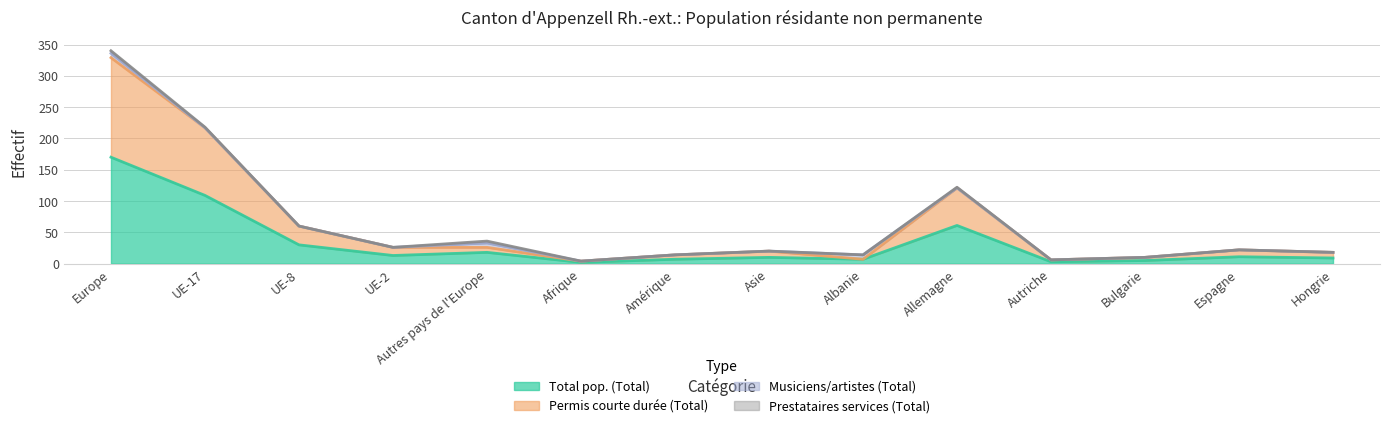

Does the chart have visible grid lines?

Yes